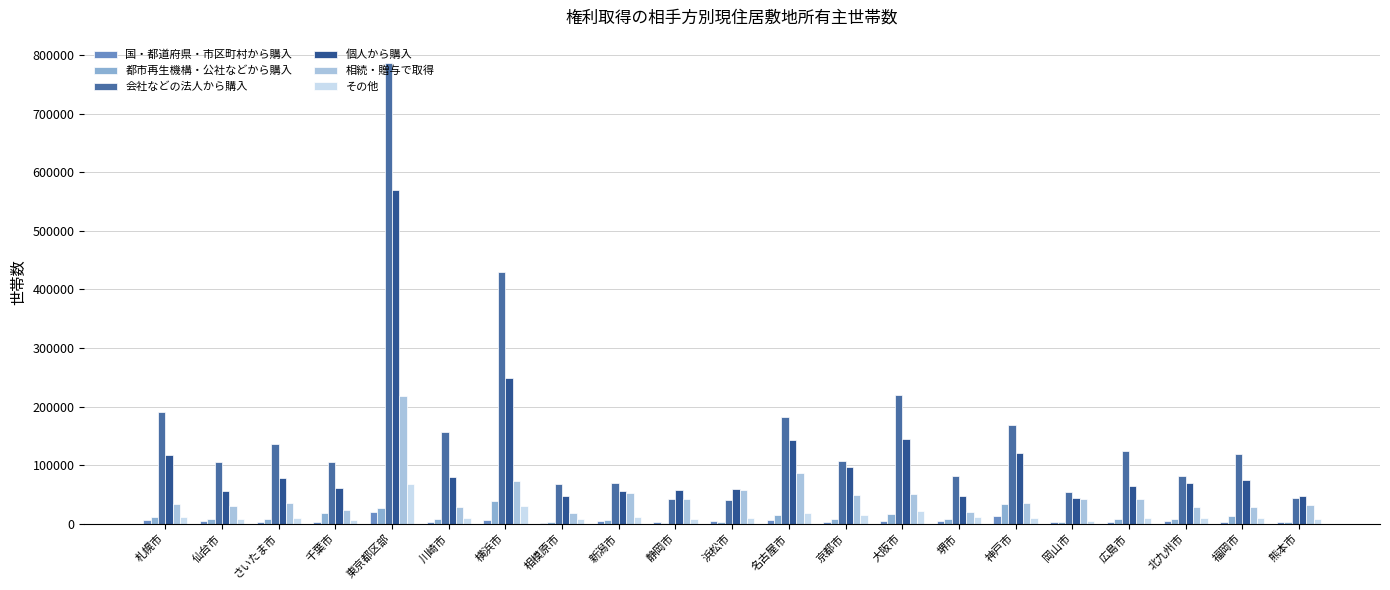

Is it true that 都市再生機構・公社などから購入 equals 11069 at 京都市?

False